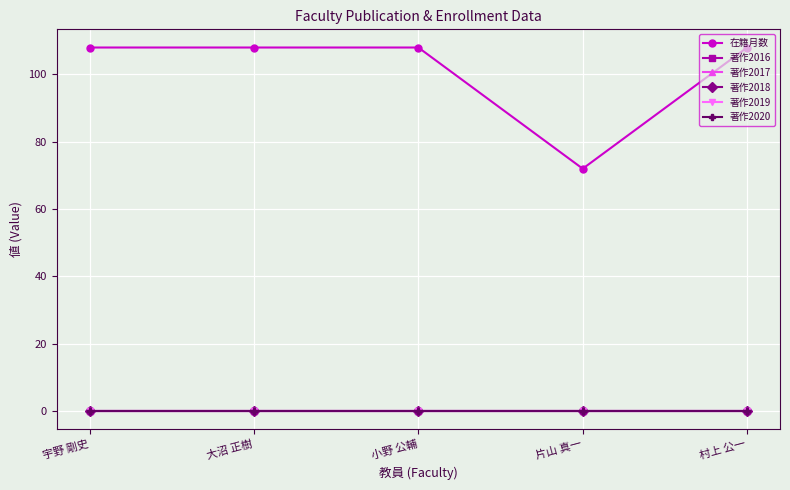

Reading left to right, transcribe all the data shown in this chart.

在籍月数: 108	108	108	72	108
著作2016: 0	0	0	0	0
著作2017: 0	0	0	0	0
著作2018: 0	0	0	0	0
著作2019: 0	0	0	0	0
著作2020: 0	0	0	0	0